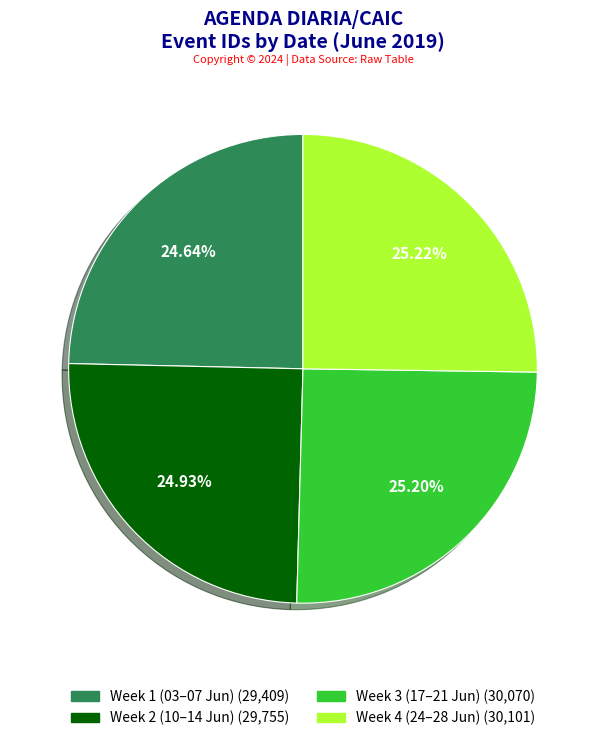

How many slices are in this pie chart?

4